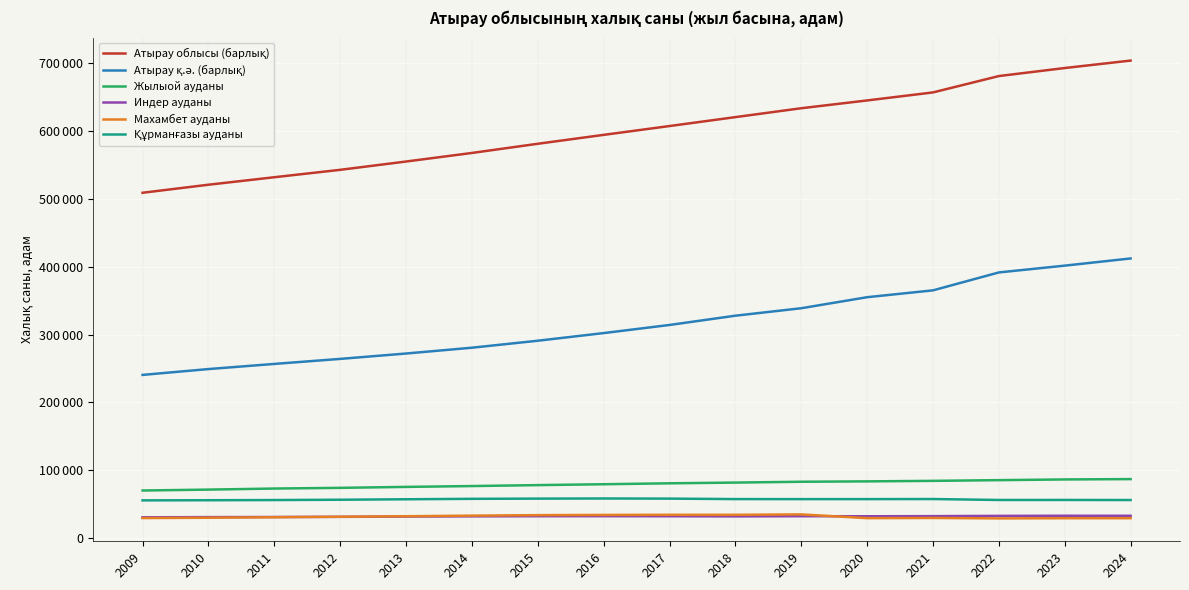

What is the difference between the Махамбет ауданы values at 2021 and 2018?

4678